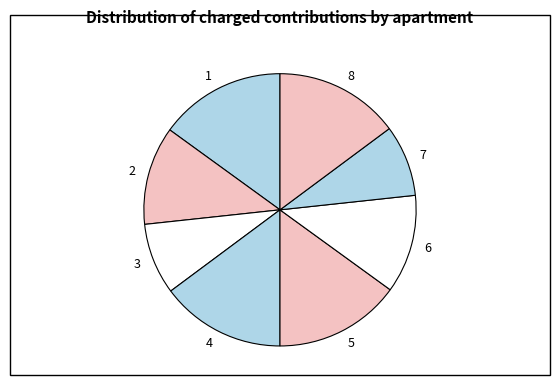

Between 6 and 4, which is larger?

4